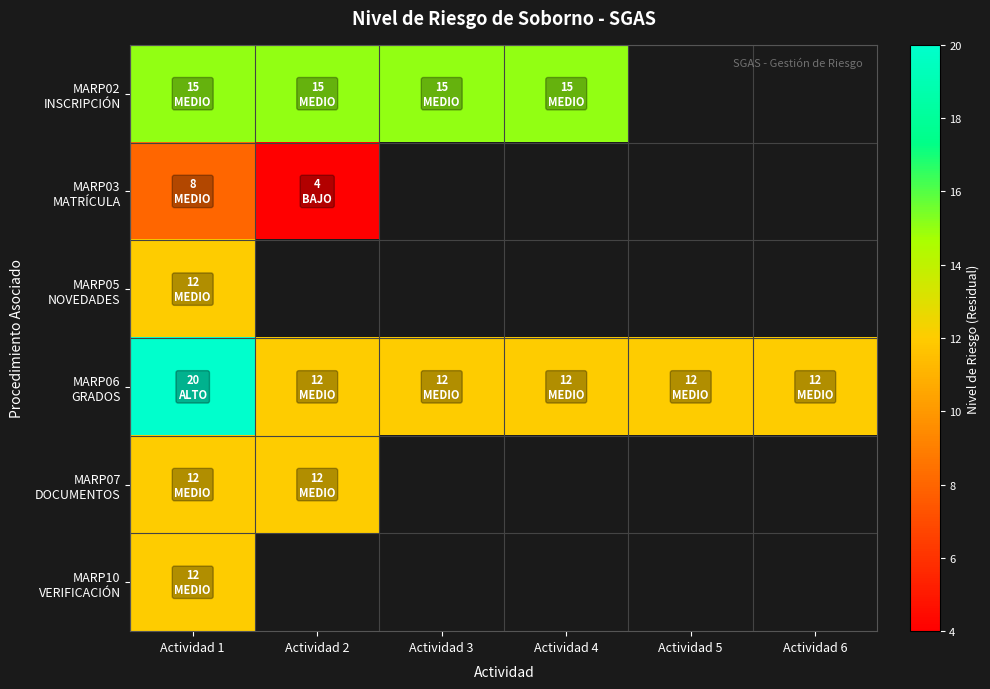

Which category has the highest value in the MARP02 INSCRIPCIÓN series?

Actividad 1